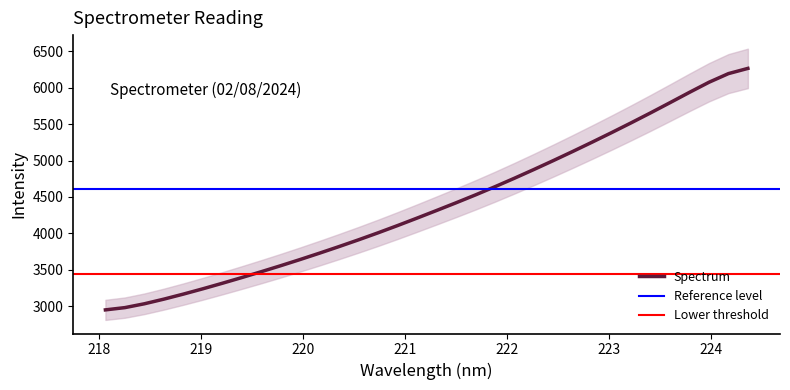

What is the highest value of the Spectrum series?

6264.2